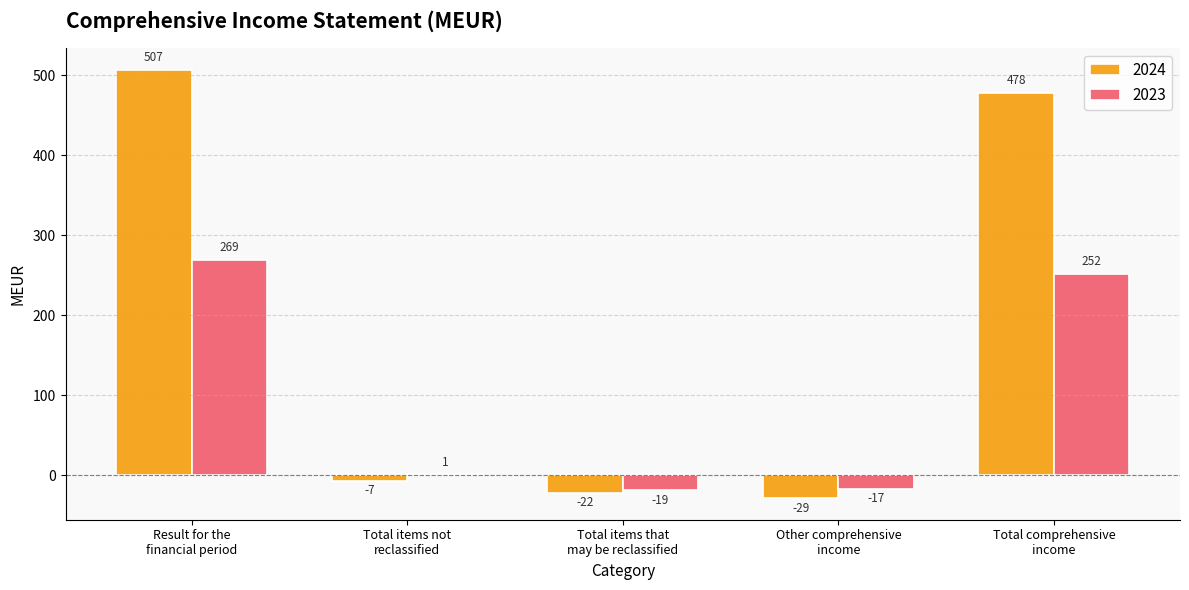

What is the maximum value for 2024?

507